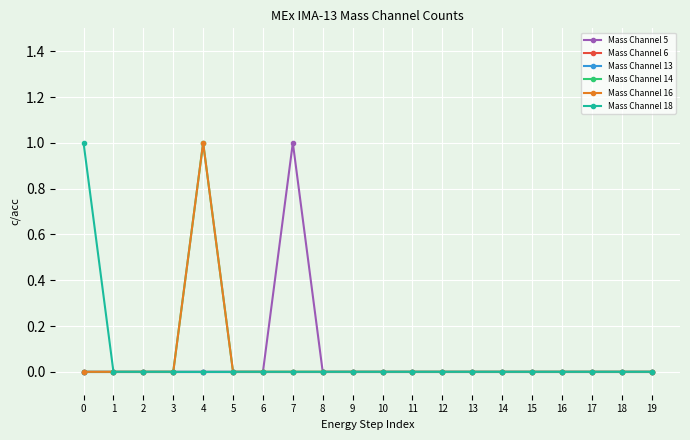

List the series in order of their peak value, lowest first.

Mass Channel 6, Mass Channel 13, Mass Channel 5, Mass Channel 14, Mass Channel 16, Mass Channel 18